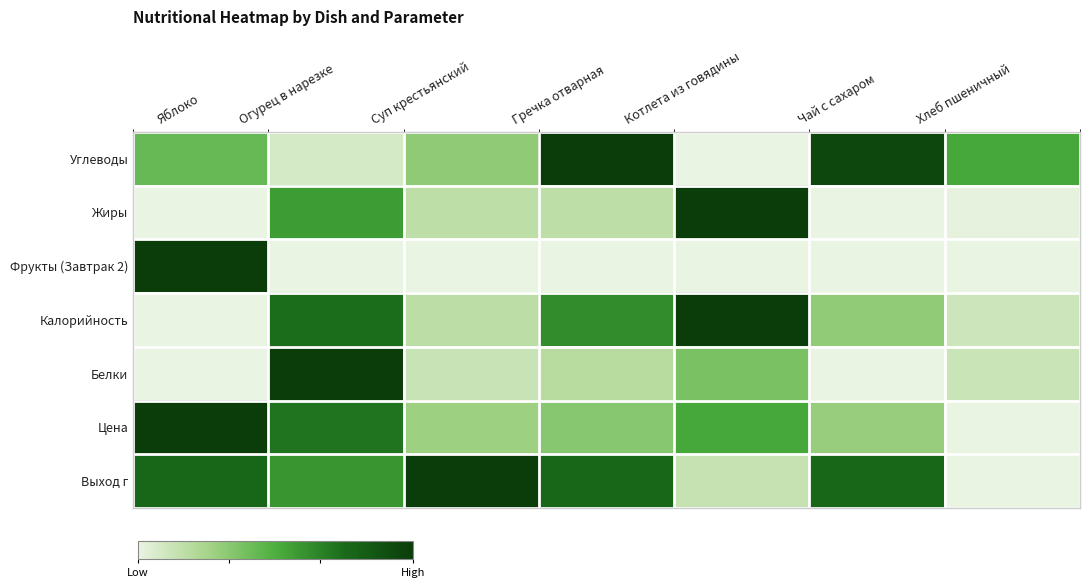

What is the spread (max minus min) of values at Хлеб пшеничный?

0.5